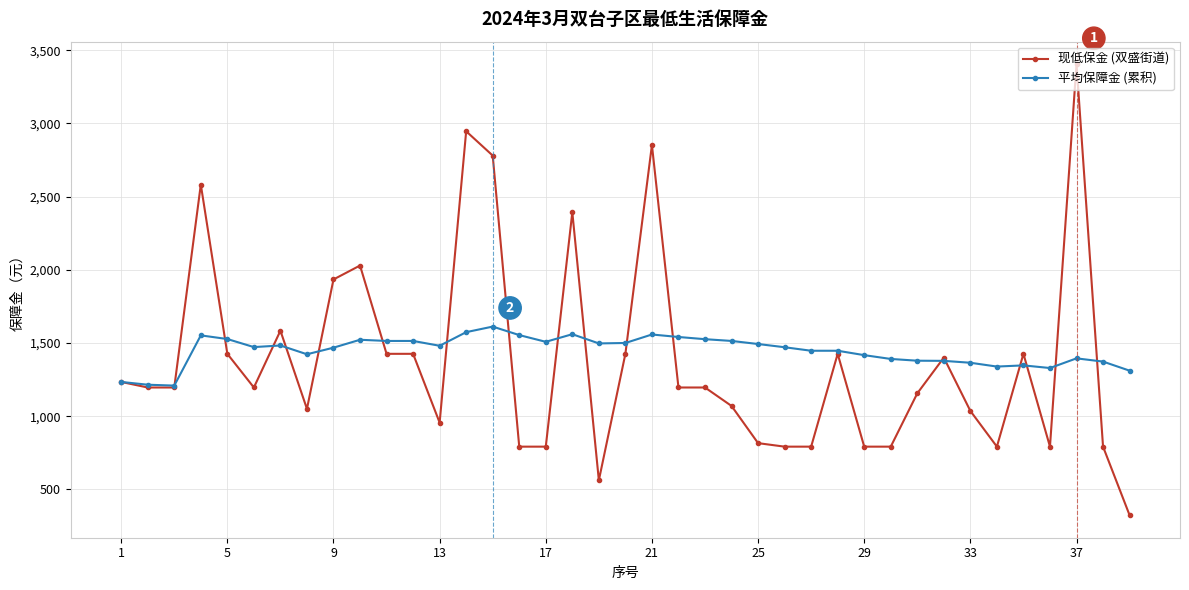

What is the value of the 现低保金 (双盛街道) point at the 15th from the left?

2780